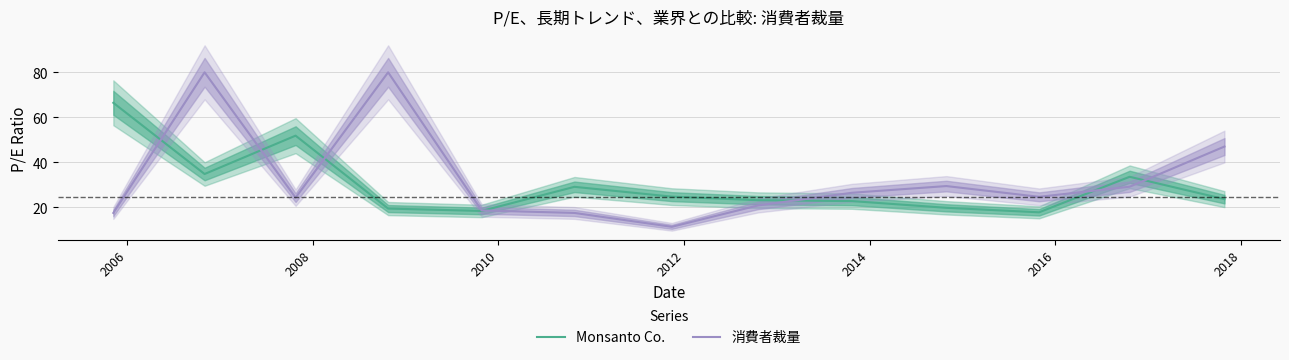

What is the minimum value for 消費者裁量?

11.4